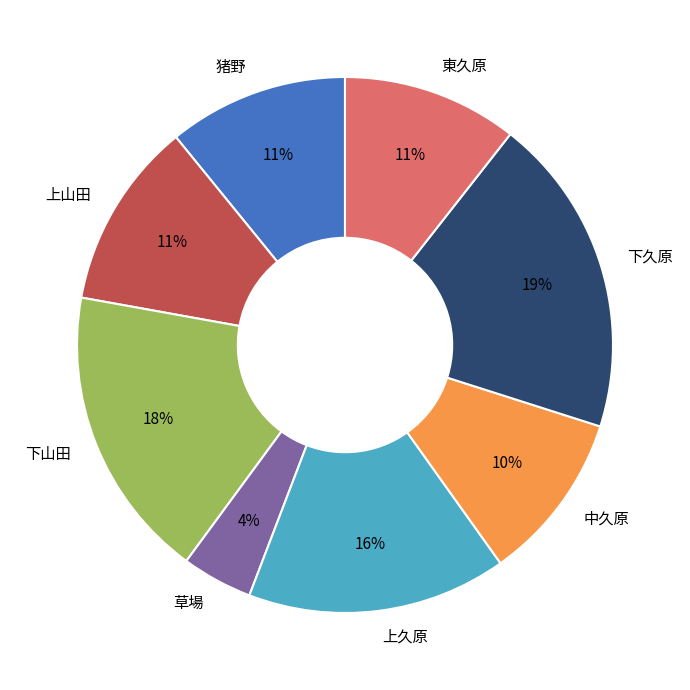

The 上山田 slice represents 23% of the pie. True or false?

False